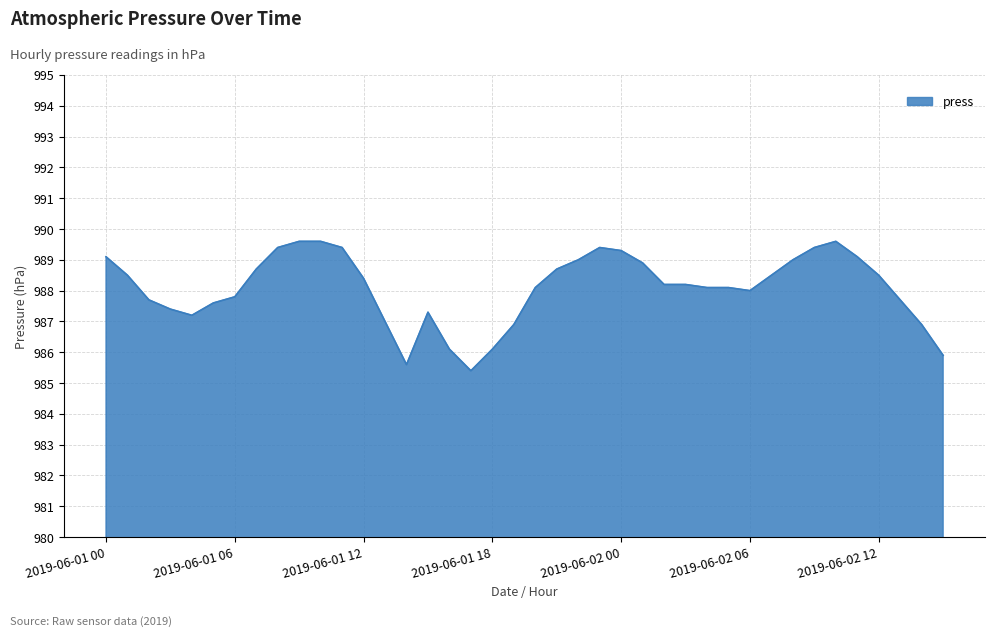

What is the maximum value shown in the chart?

989.6